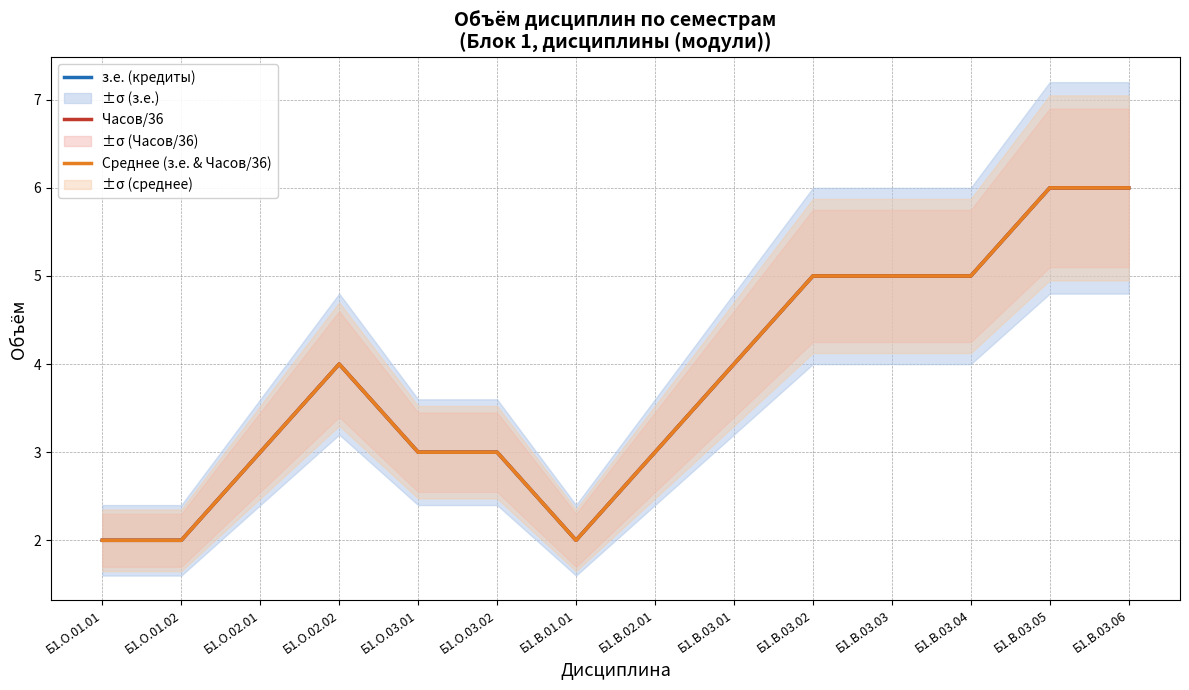

What is the label of the 6th point from the right?

Б1.В.03.01